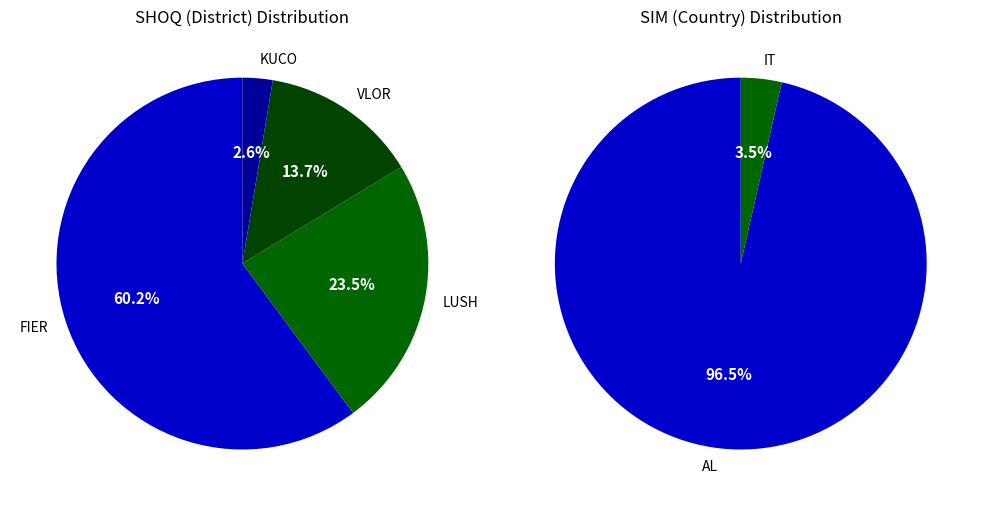

What percentage is the IT slice, to the nearest percent?

3%